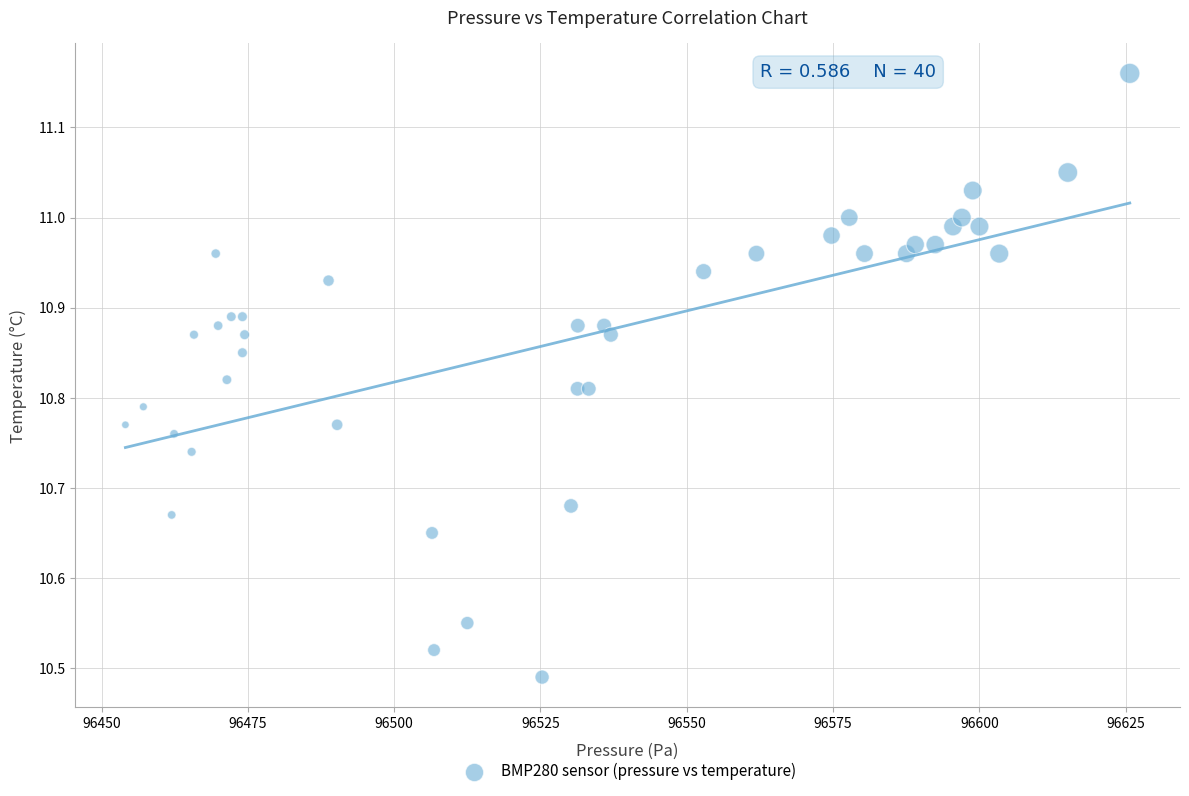

What is the range of X values (max minus min)?

171.7